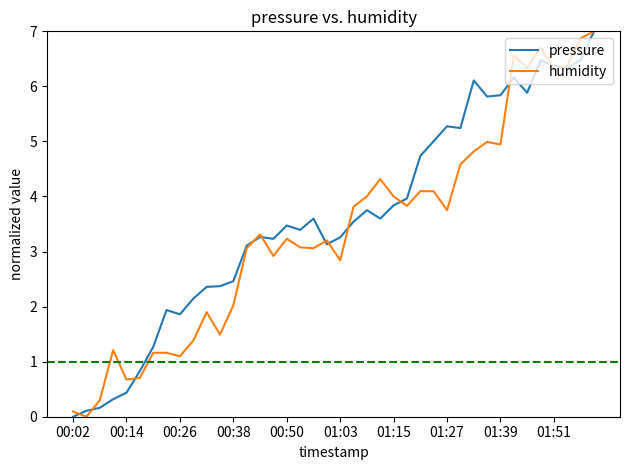

What is the greatest value displayed?

7.0